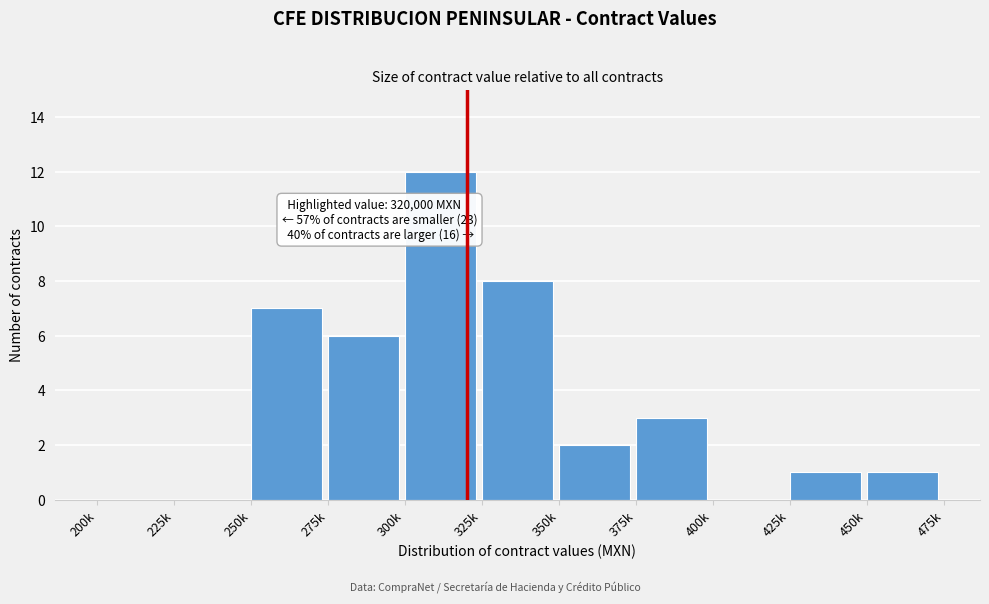

Reading left to right, transcribe all the data shown in this chart.

200k=0	225k=0	250k=7	275k=6	300k=12	325k=8	350k=2	375k=3	400k=0	425k=1	450k=1